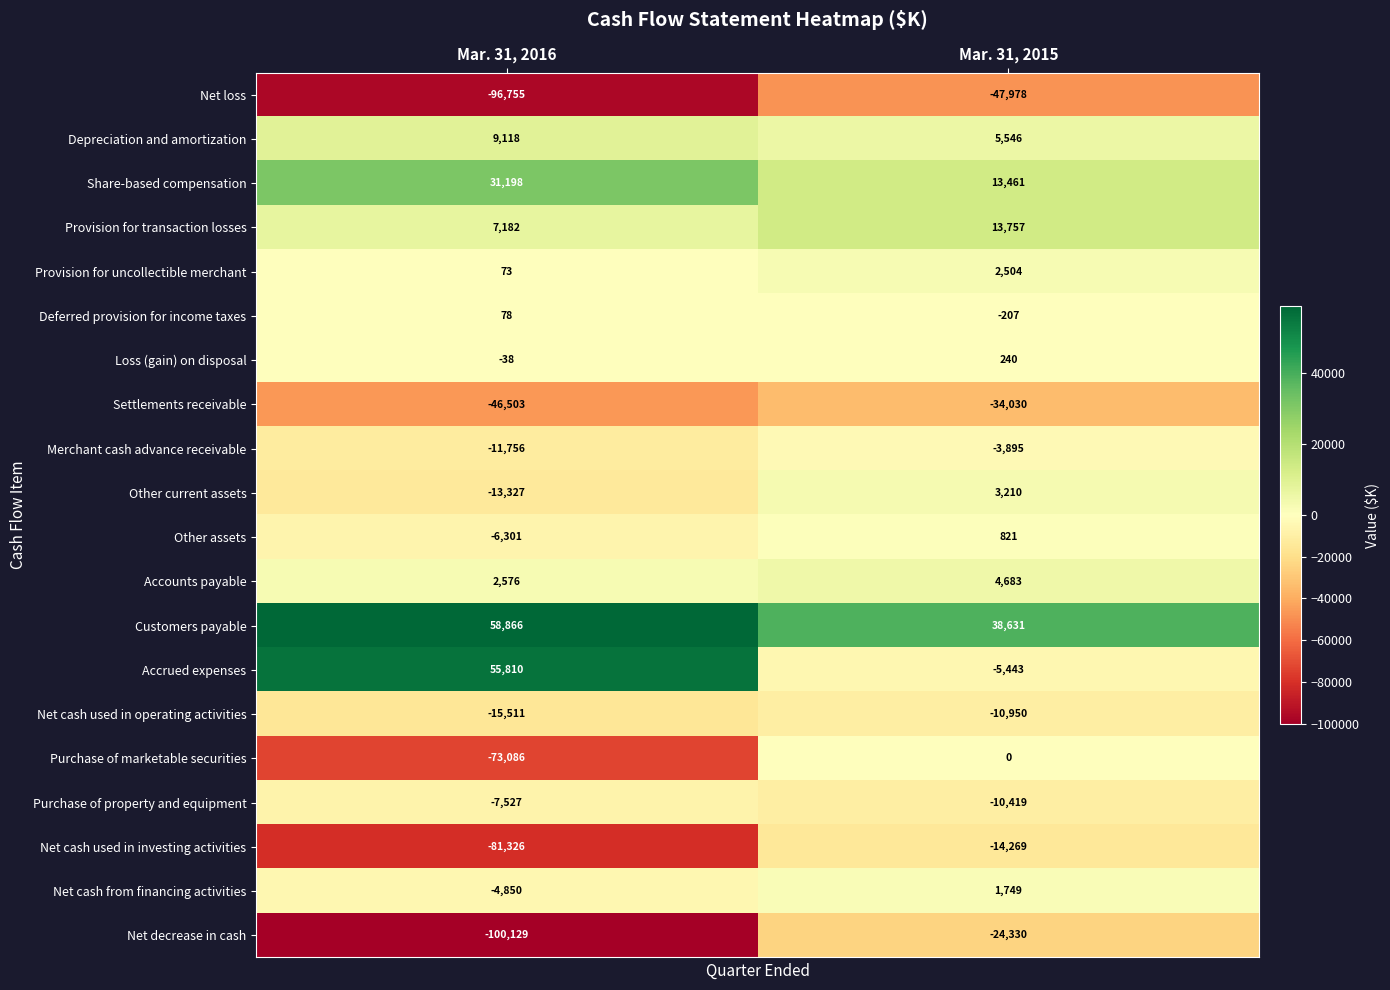

The Loss (gain) on disposal series shows 99 at Mar. 31, 2015. True or false?

False